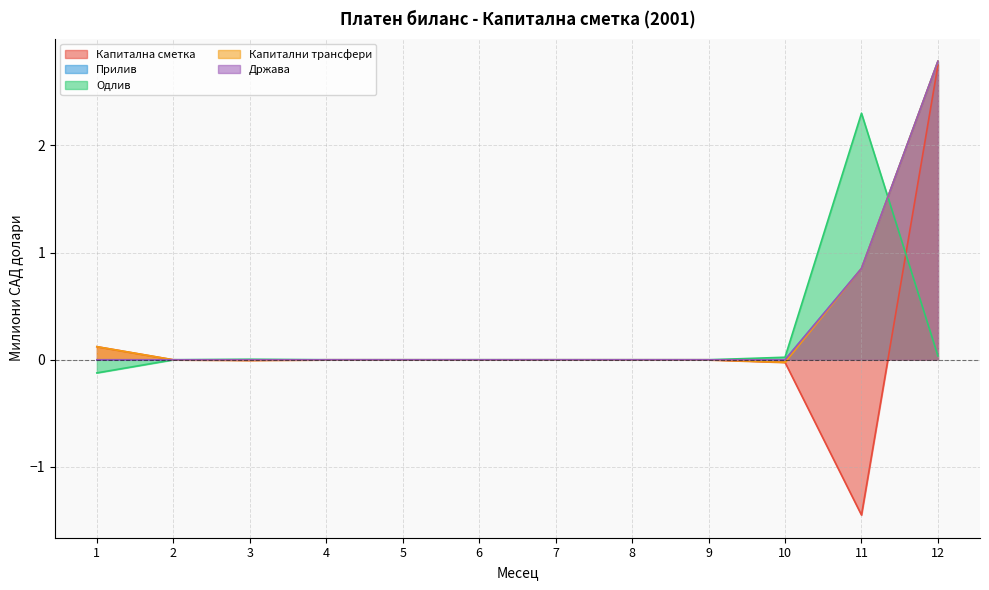

At which category does the chart reach its peak across all series?

12